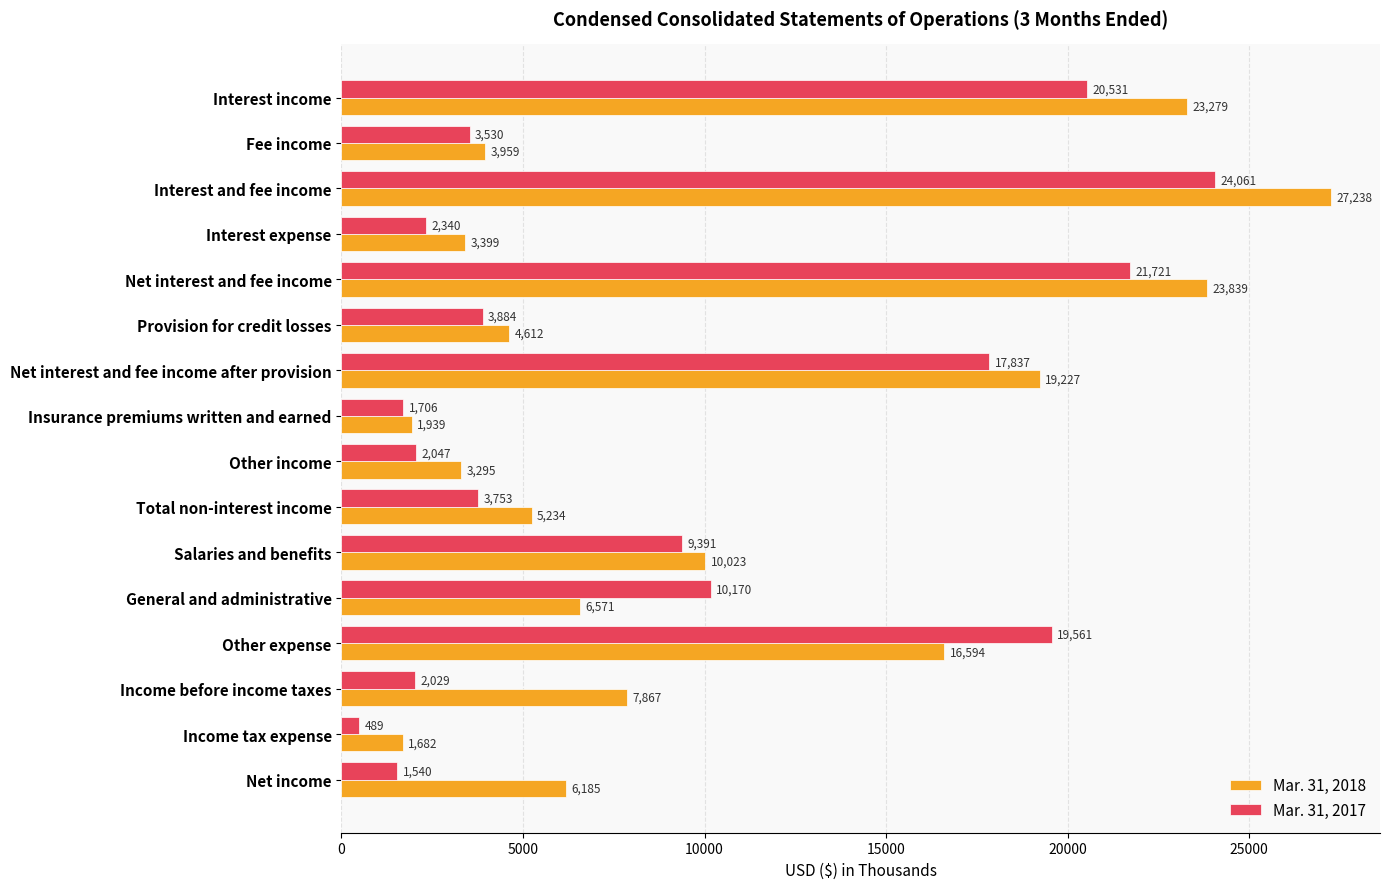

Which series has the largest total across all categories?

Mar. 31, 2018